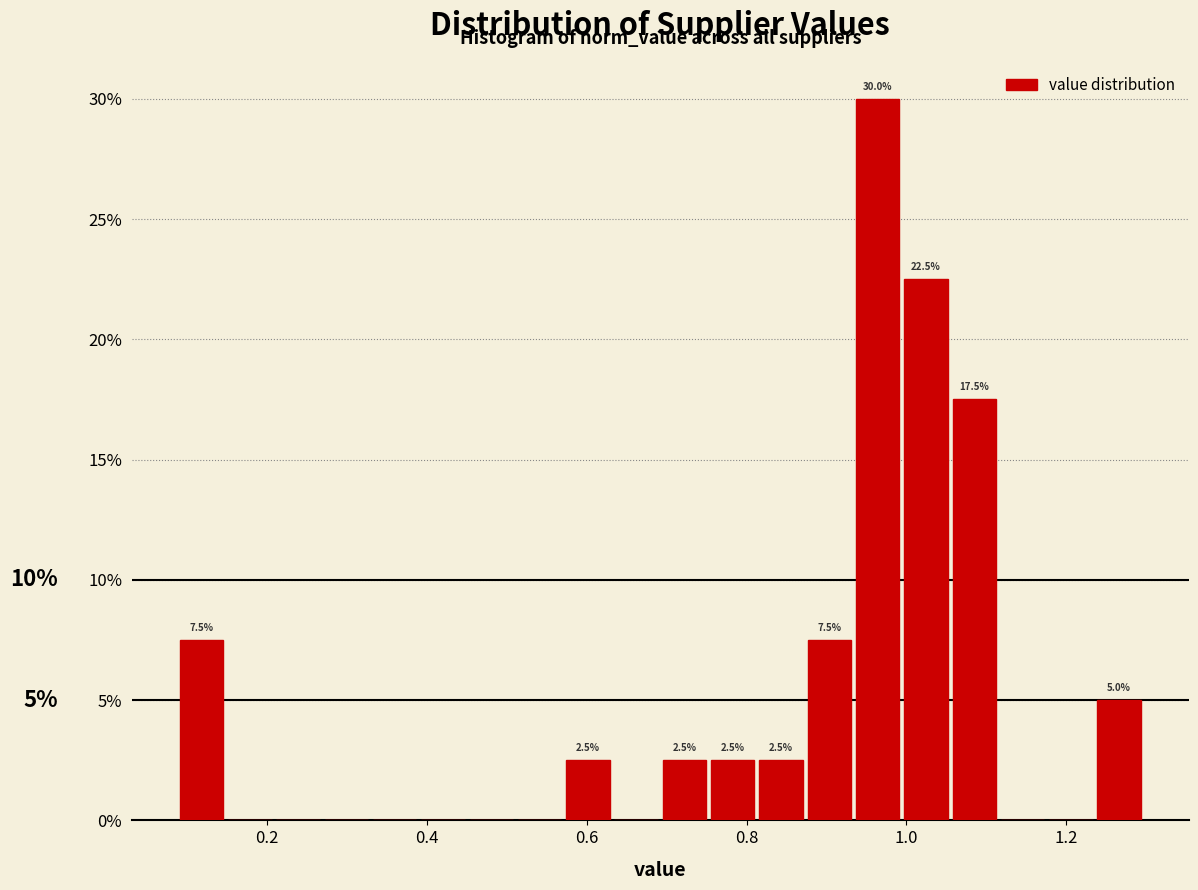

Around what value on the x-axis is the tallest bar? Give the approximate position of its centre, as read against the axis.

0.96